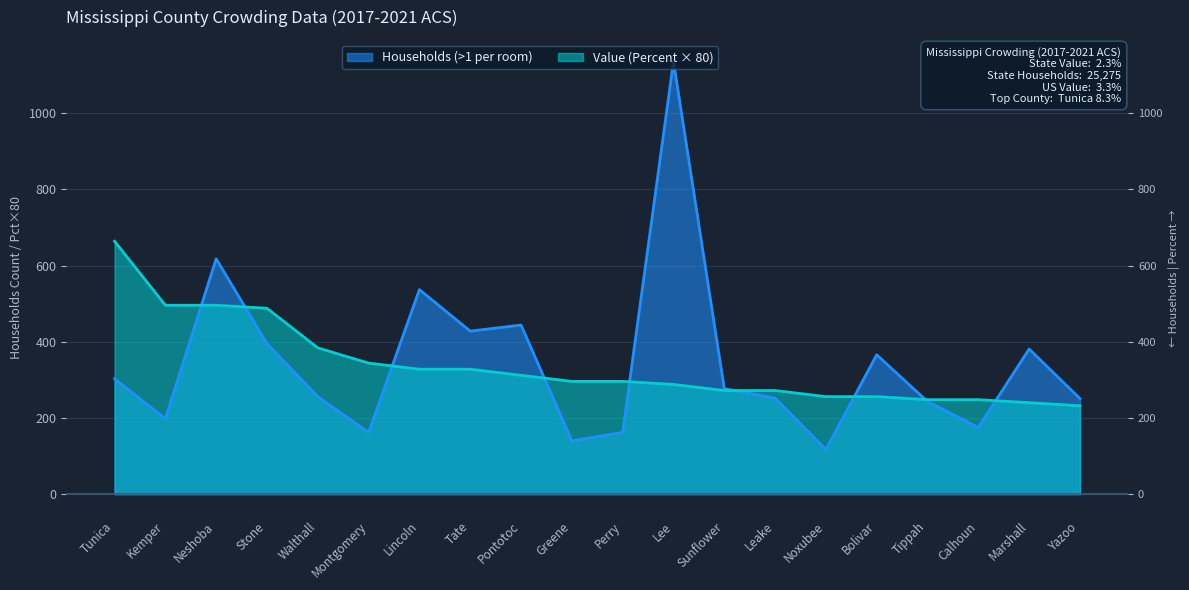

What is the difference between the Value (Percent) values at Lincoln and Stone?

160